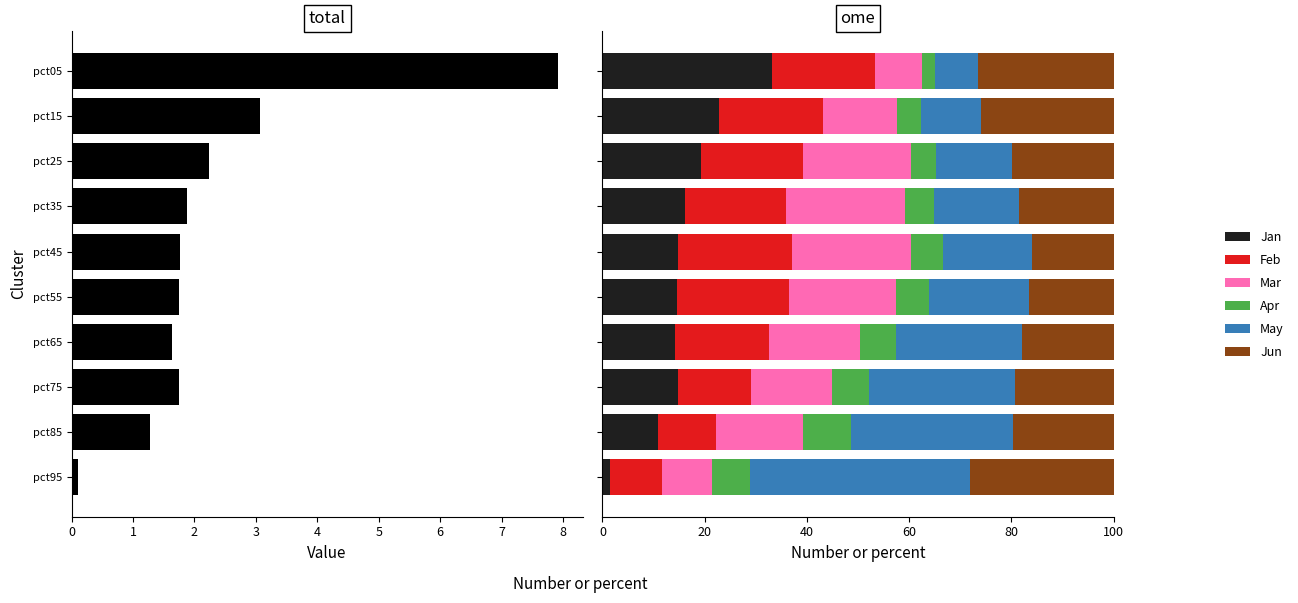

What is the value of the Feb bar at the 3rd from the left?

19.9